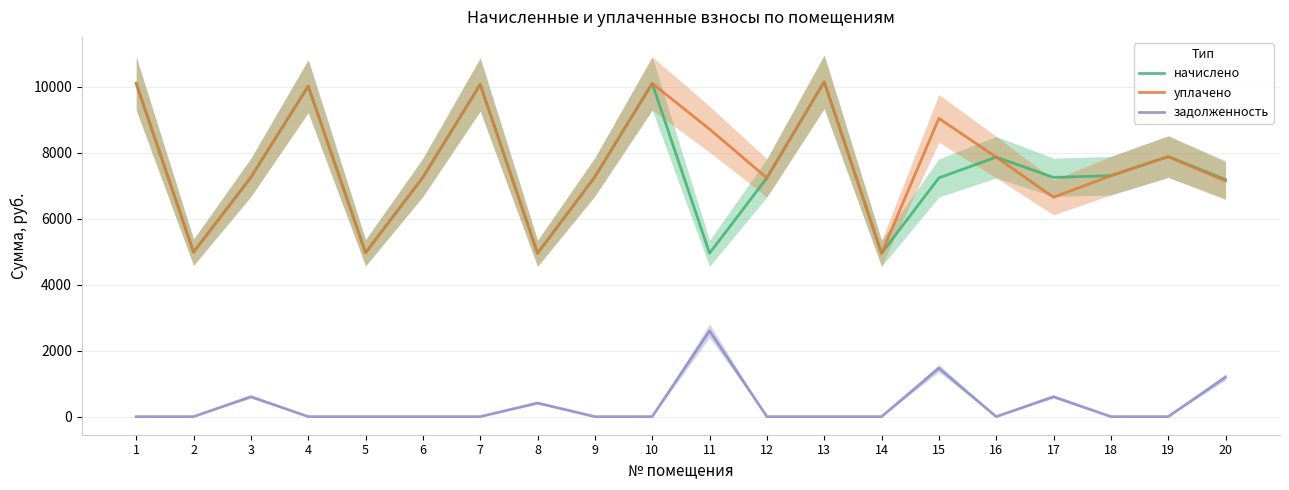

Which has a higher value, 1 or 19?

1